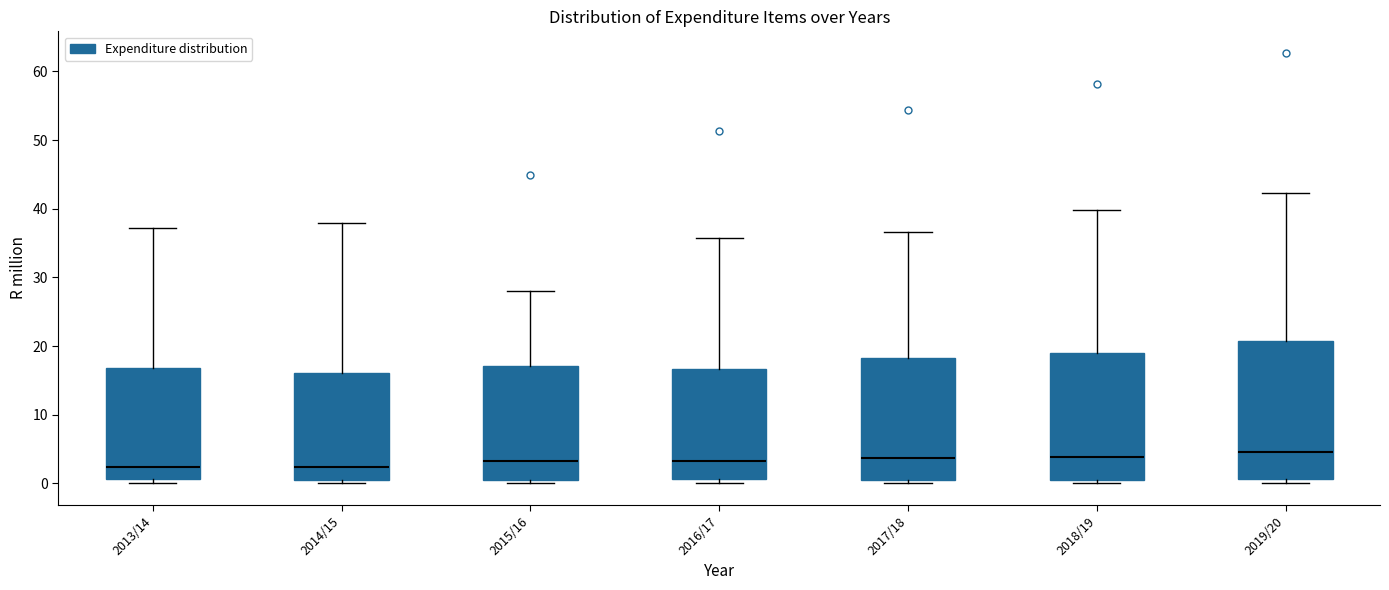

Where is the upper edge of the box for 2014/15 on the y-axis? The values are not printed on the chart, so give them approximately, as read against the axis.

16